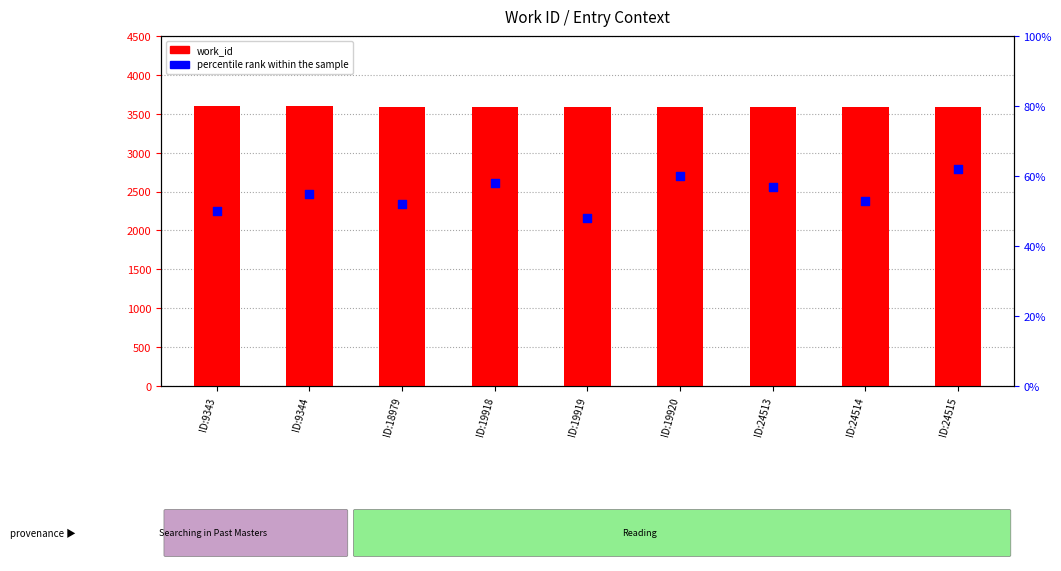

Is the value of work_id at ID:18979 greater than the value of percentile rank within the sample at ID:9343?

Yes